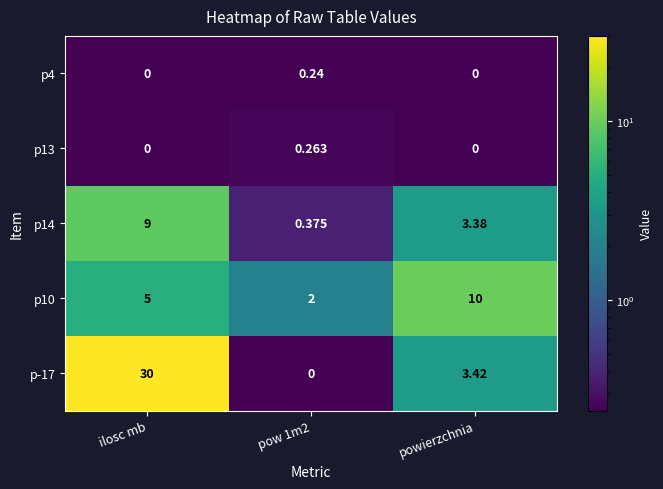

At which label does p-17 first exceed 3?

ilosc mb